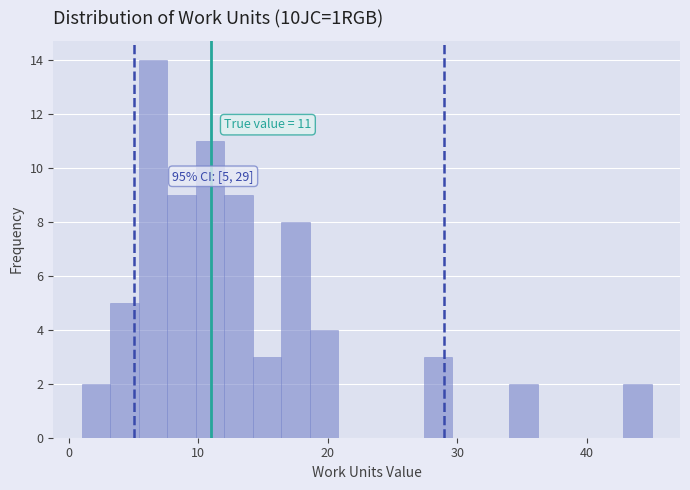

Around what value on the x-axis is the tallest bar? Give the approximate position of its centre, as read against the axis.

7